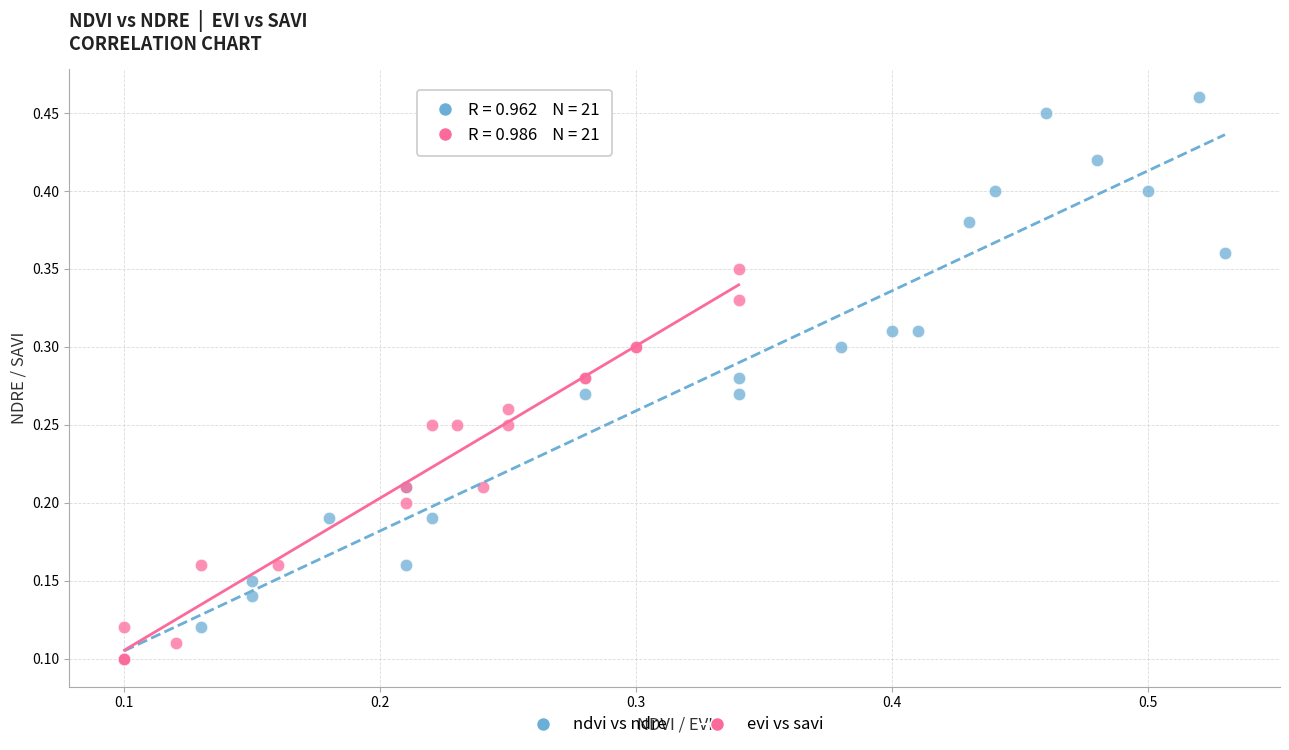

Which series has the largest Y range (max minus min)?

ndvi vs ndre